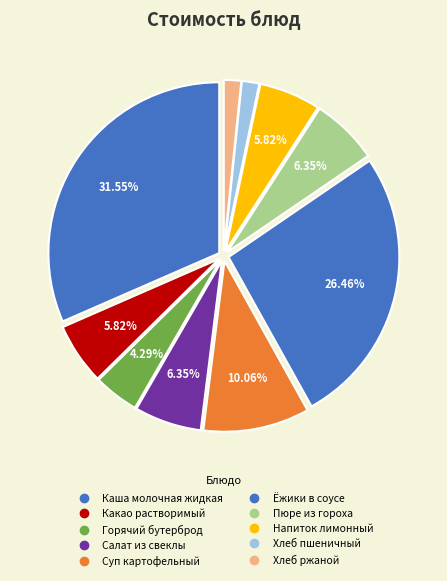

Count the number of slices in the pie.

10